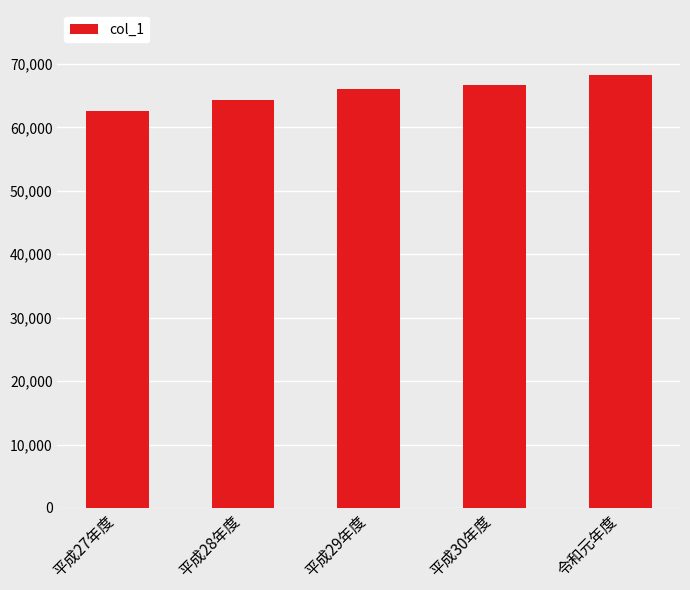

What is the maximum value shown in the chart?

68266